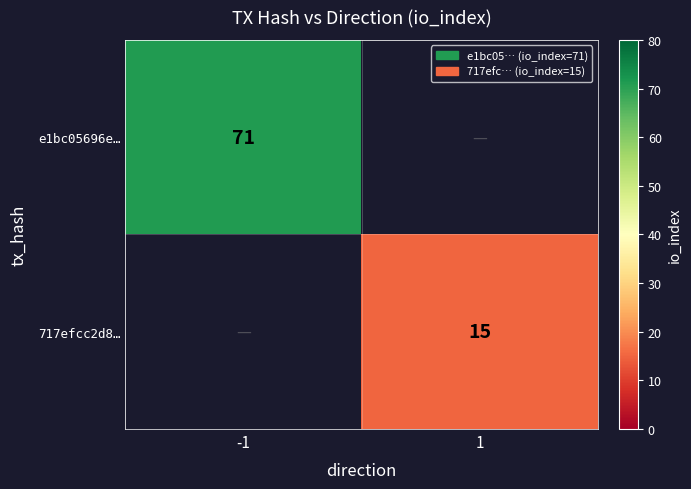

The e1bc05696e… series shows 71 at -1. True or false?

True